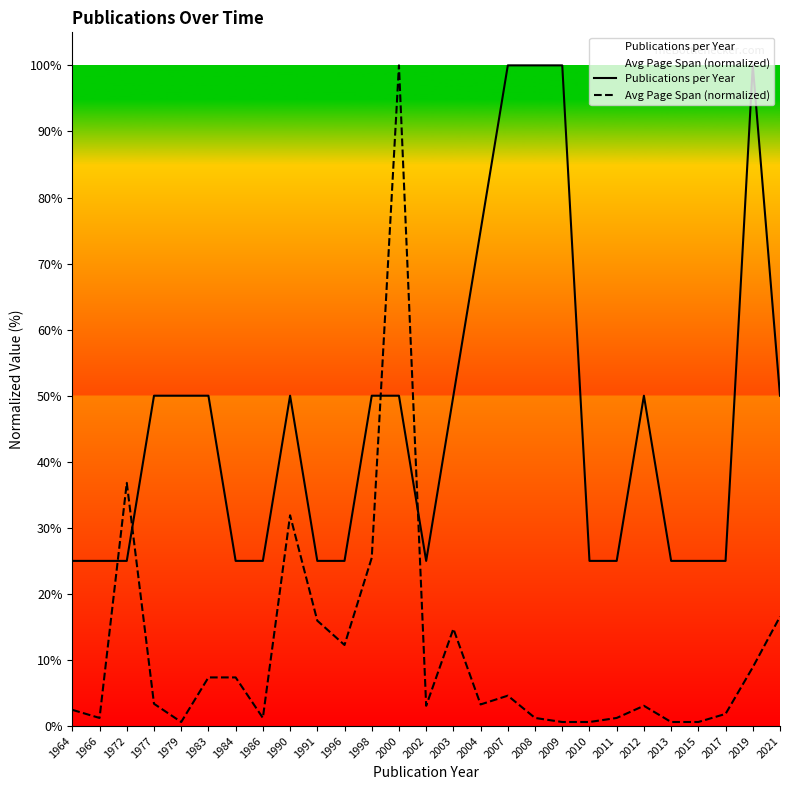

What are all the series names shown in the legend?

Publications per Year, Avg Page Span (normalized)